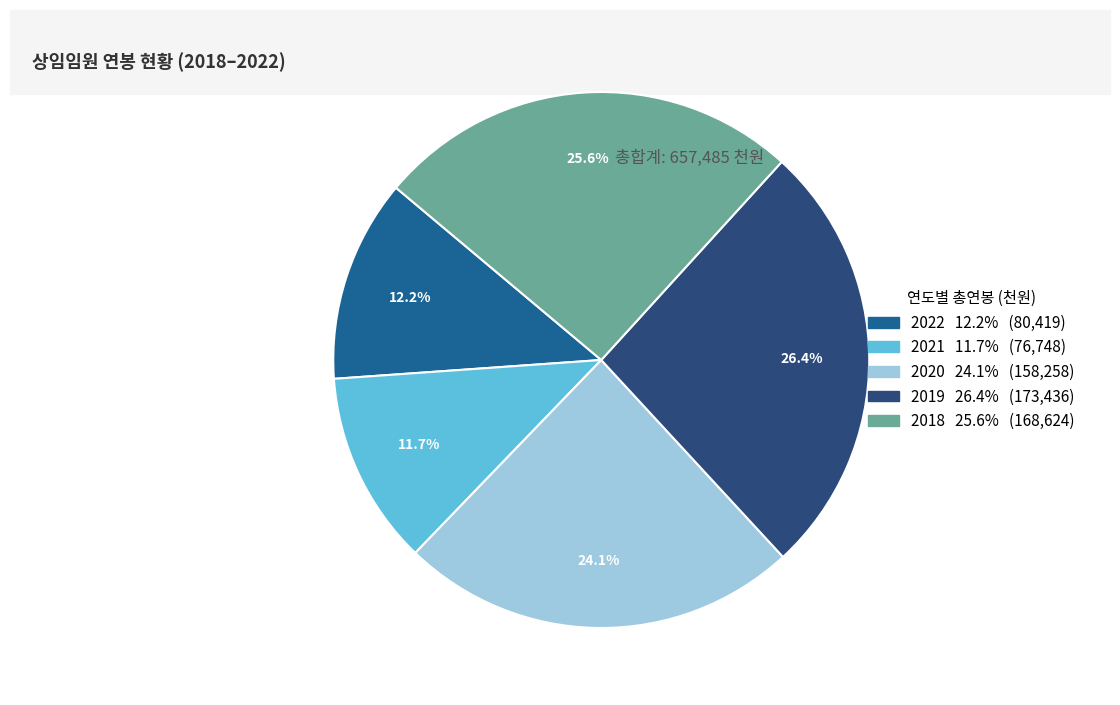

To the nearest percent, what percentage of the pie is 2019?

26%